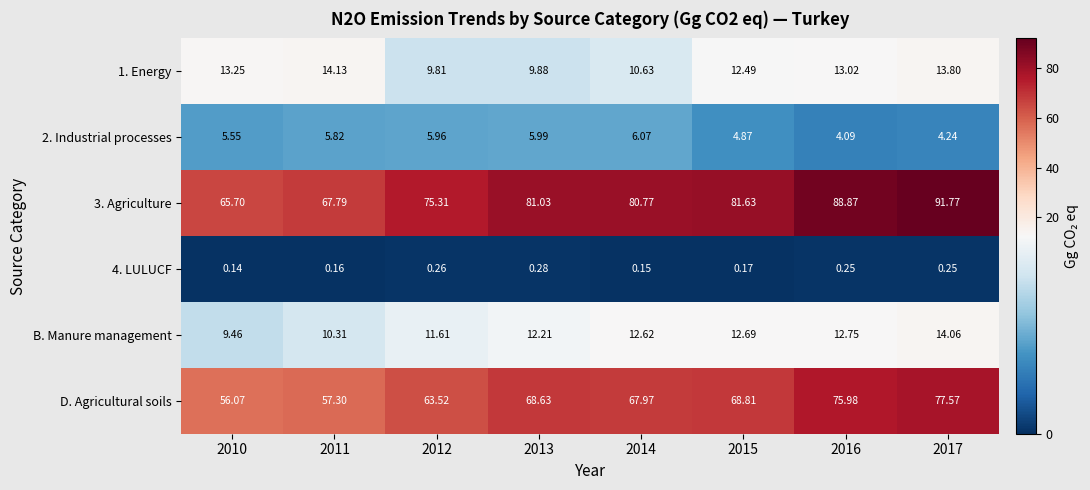

Rank the series at 2013 from highest to lowest value.

3. Agriculture, D. Agricultural soils, B. Manure management, 1. Energy, 2. Industrial processes, 4. LULUCF